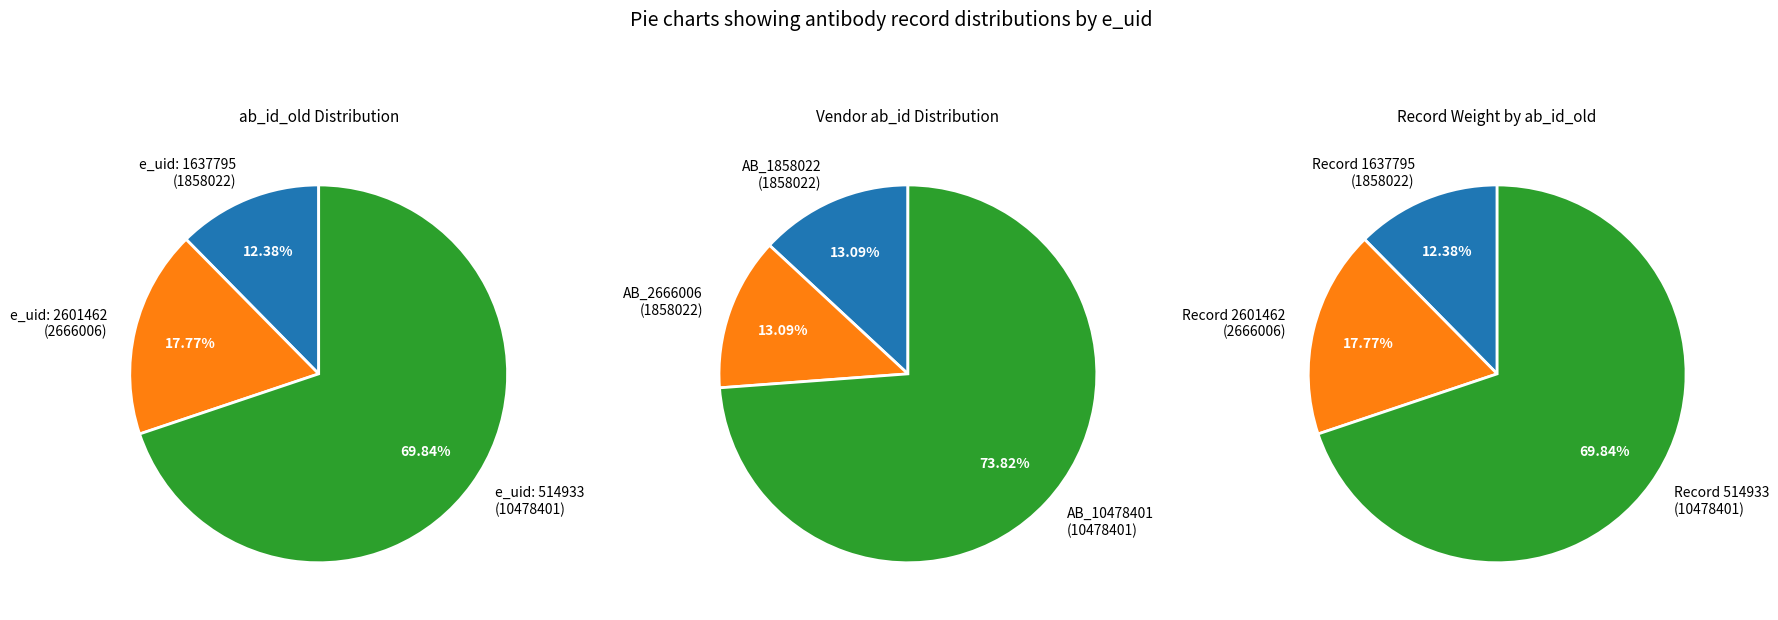

What is the difference between the highest and lowest values at 2601462?

807984